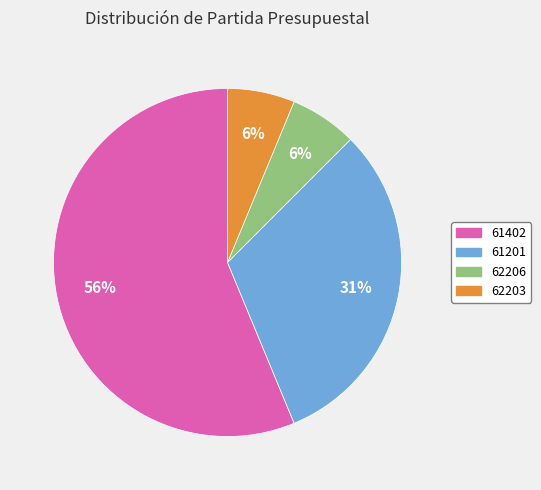

Do 62203 and 61402 together represent more than half of the pie?

Yes